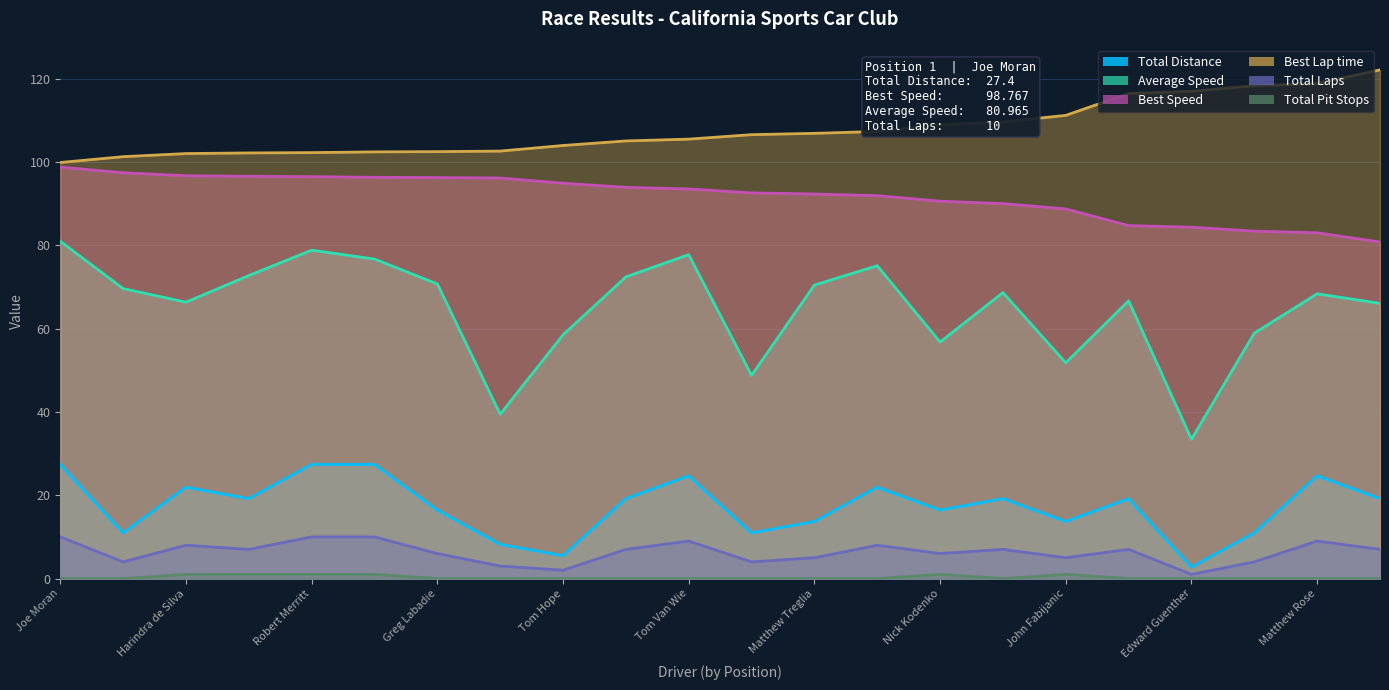

What is the difference between the highest and lowest values at Harindra de Silva?

101.0